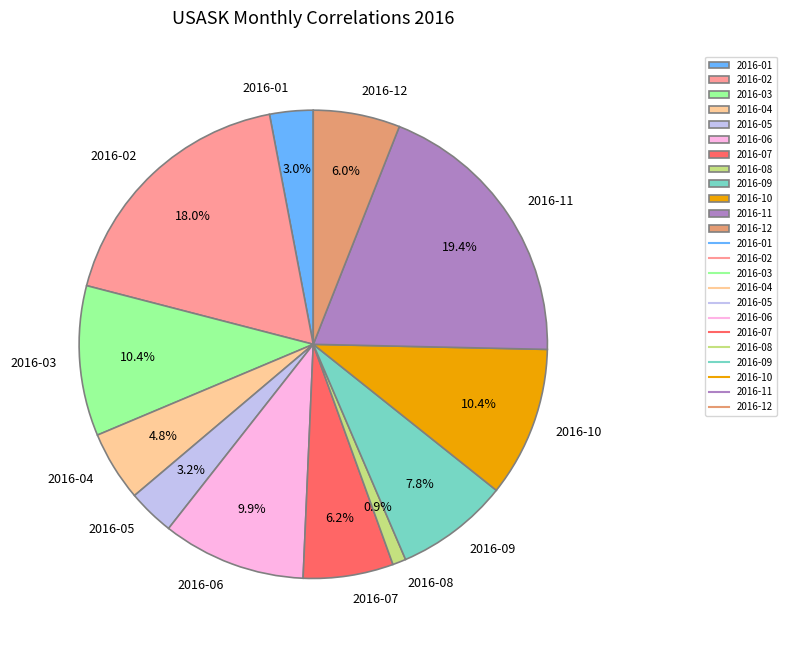

To the nearest percent, what portion does 2016-11 represent?

19%